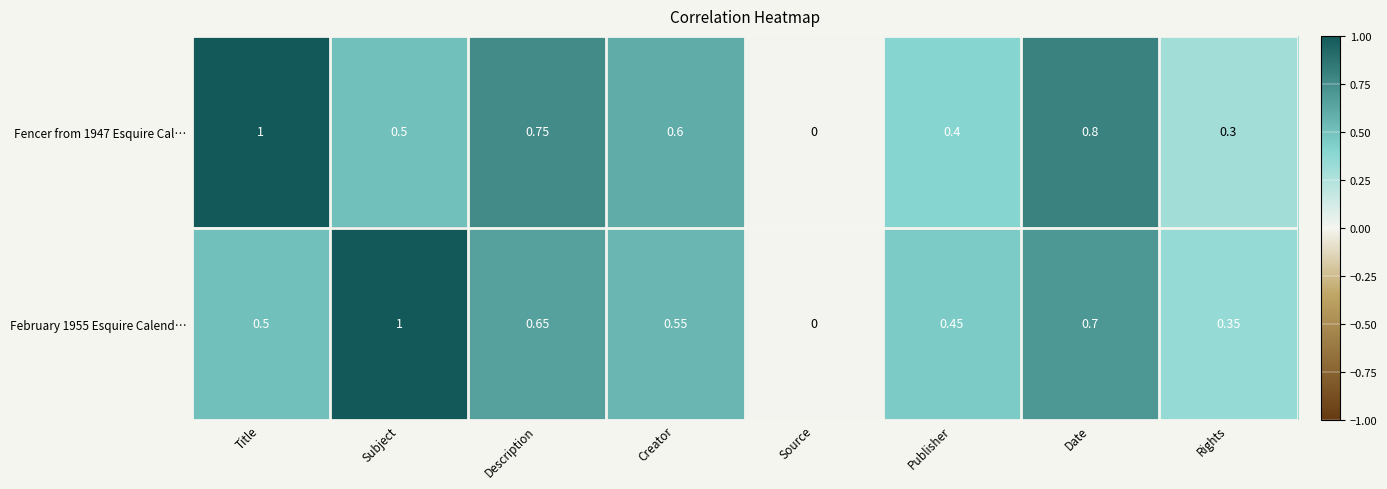

Which category has the highest value in the Fencer from 1947 Esquire Cal… series?

Title